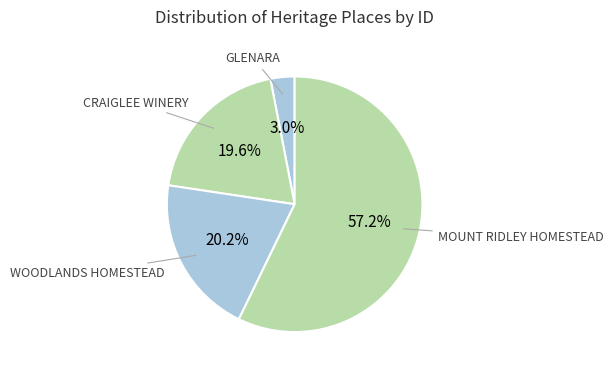

To the nearest percent, what is the difference between the largest and smallest slice percentages?

54%